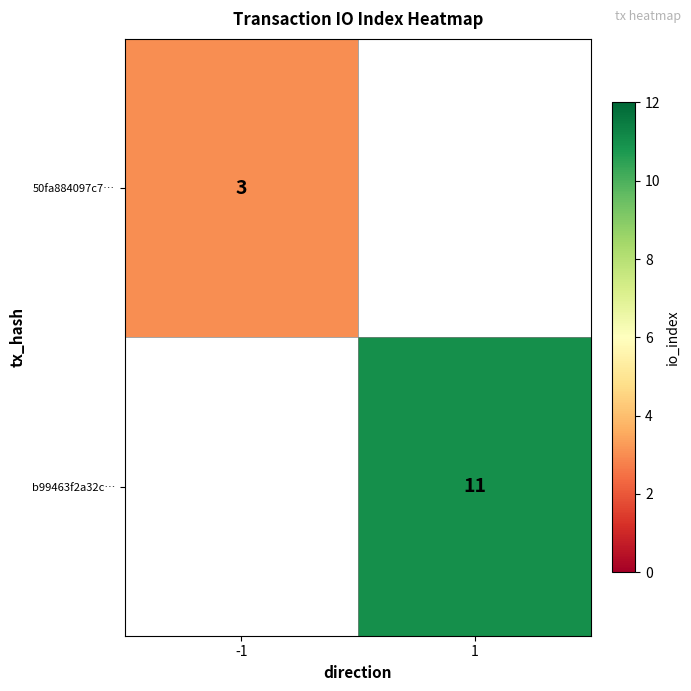

Is it true that 50fa884097c7… equals 3 at -1?

True